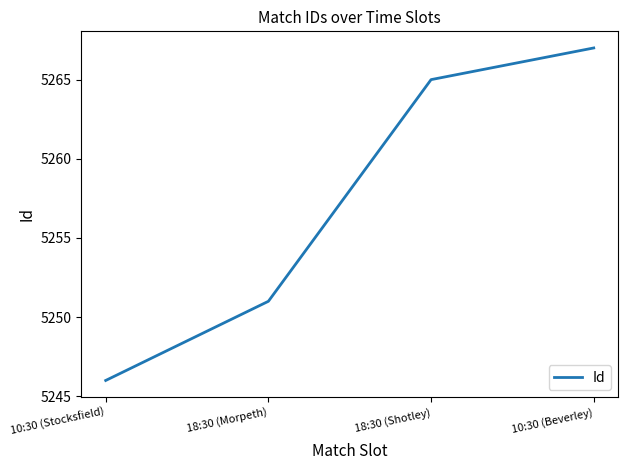

How many values are below 5265?

2